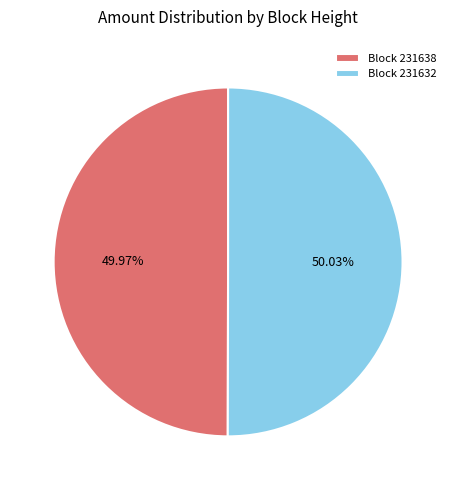

How many segments does this pie chart have?

2